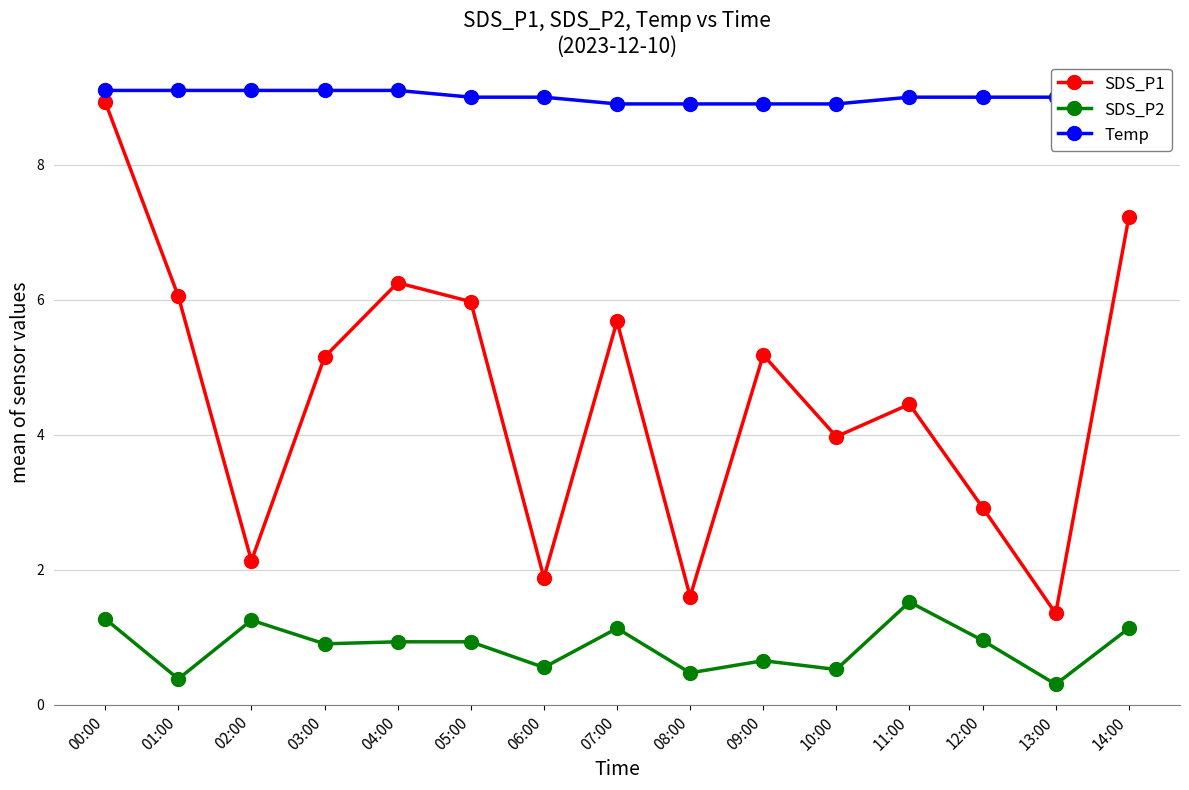

The SDS_P2 series shows 0.9 at 12:00. True or false?

True